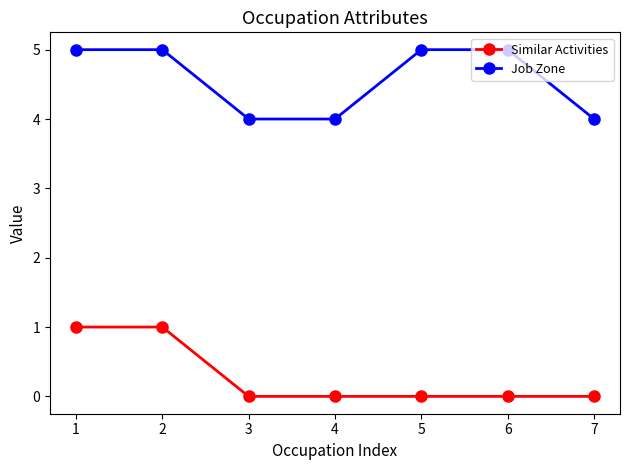

What is the value of the Job Zone point at the 4th from the left?

4